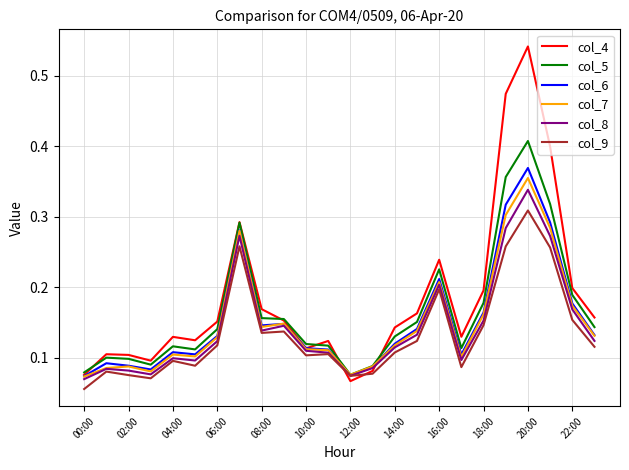

Which series has the largest range (max minus min)?

col_4